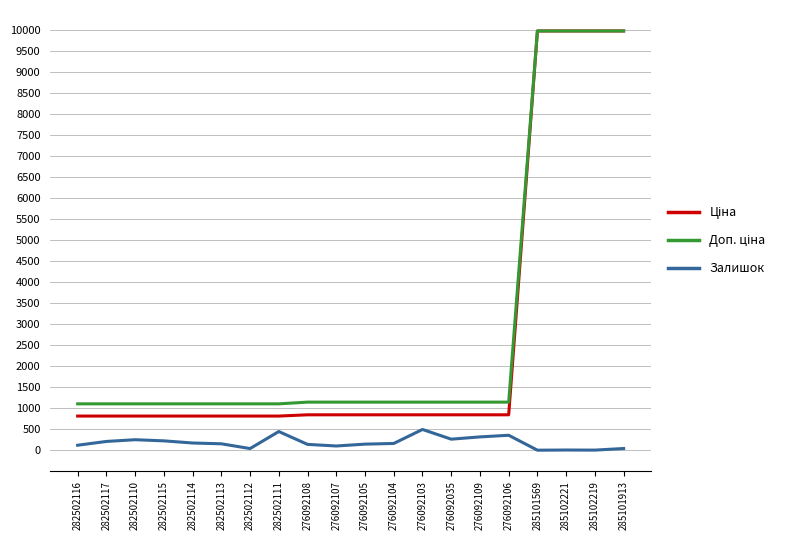

What is the total value across all series at 276092103?

2498.2